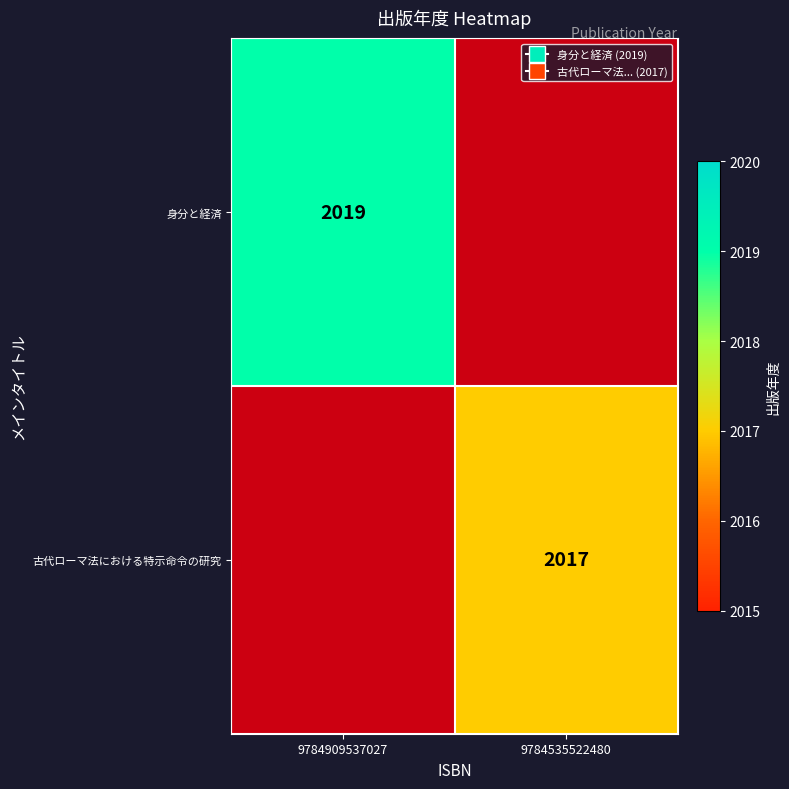

Between 9784535522480 and 9784909537027, which is larger?

9784909537027